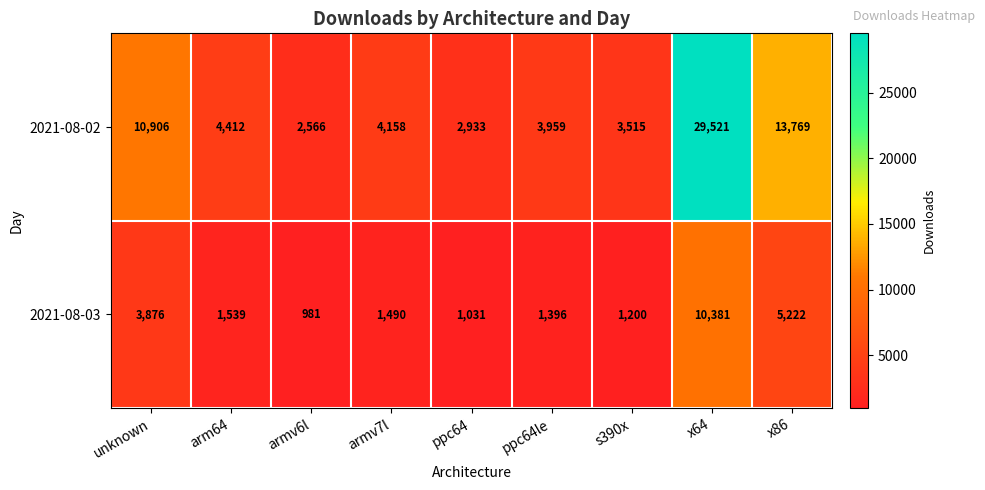

The 2021-08-03 series shows 2567 at arm64. True or false?

False